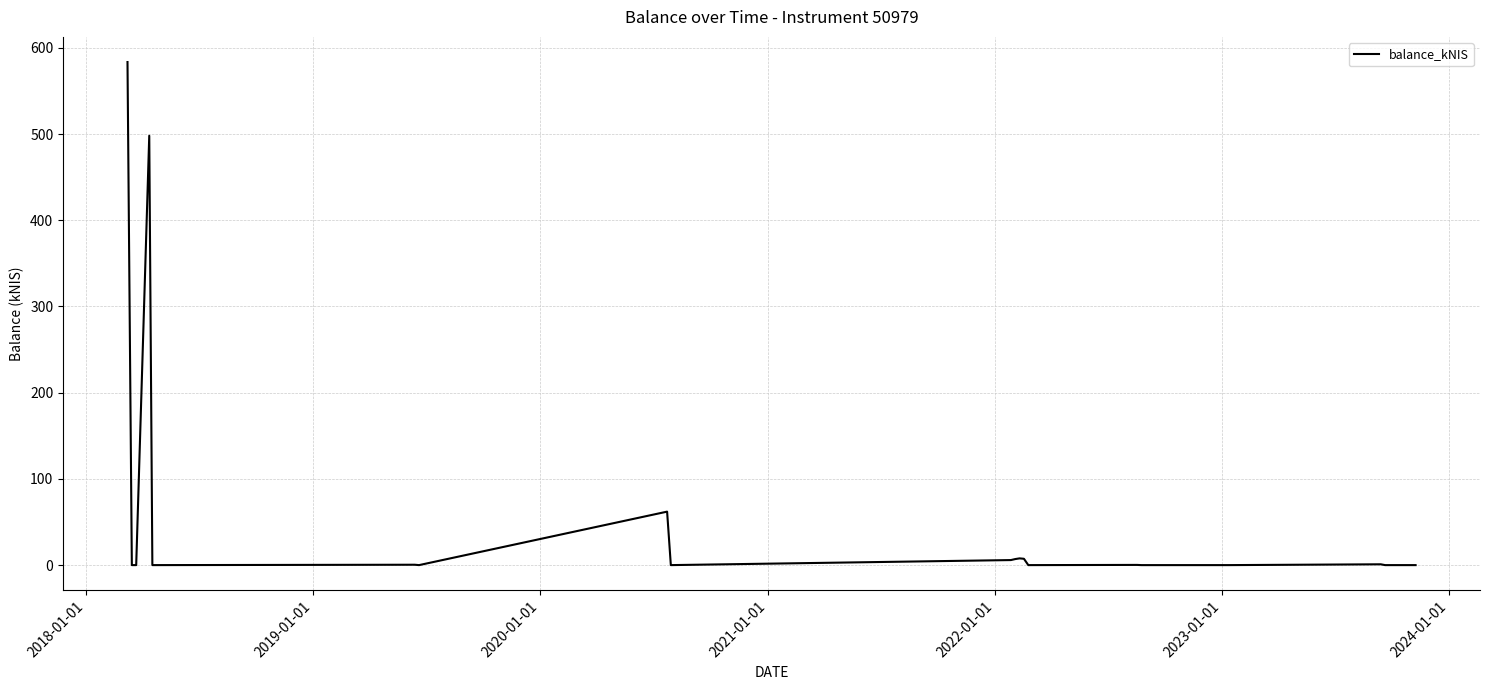

What is the maximum value shown in the chart?

583.5